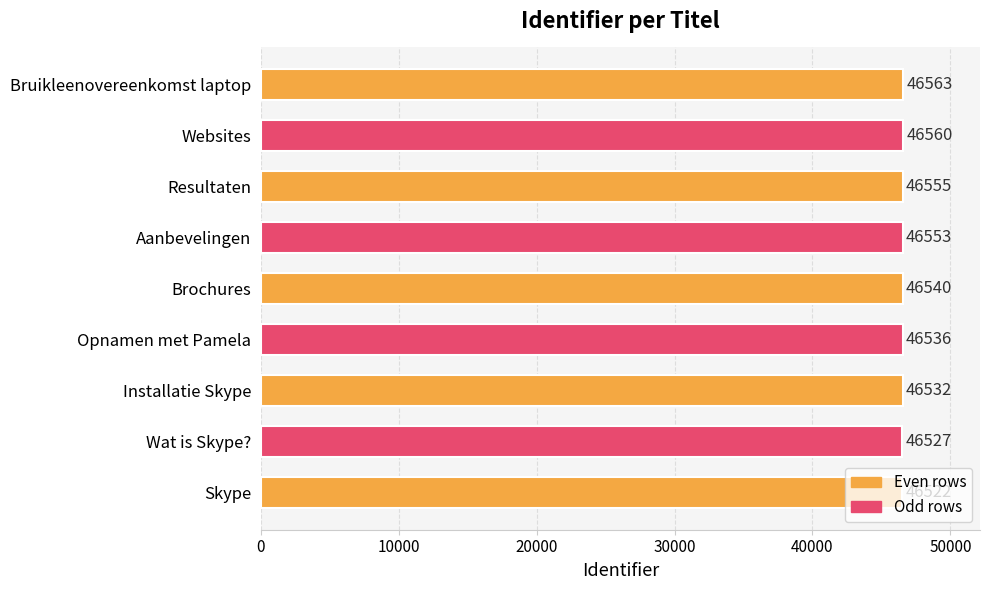

Are the bars horizontal?

Yes